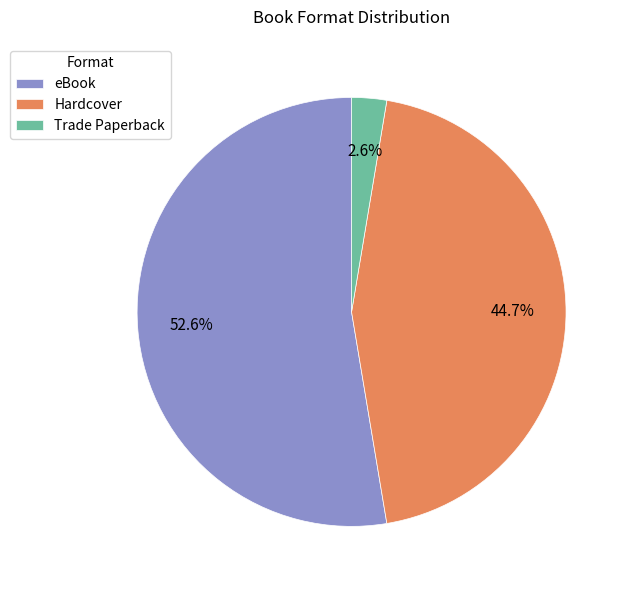

The Hardcover slice represents 45% of the pie. True or false?

True